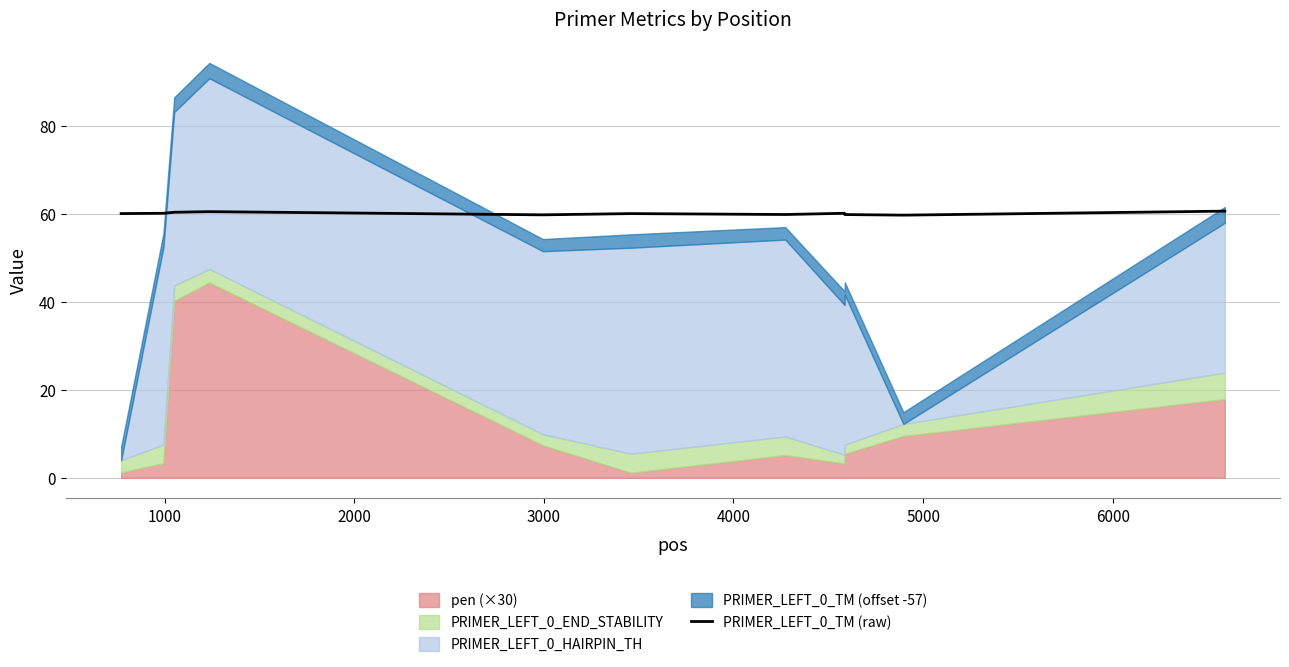

Count the number of values greater than 60.

7